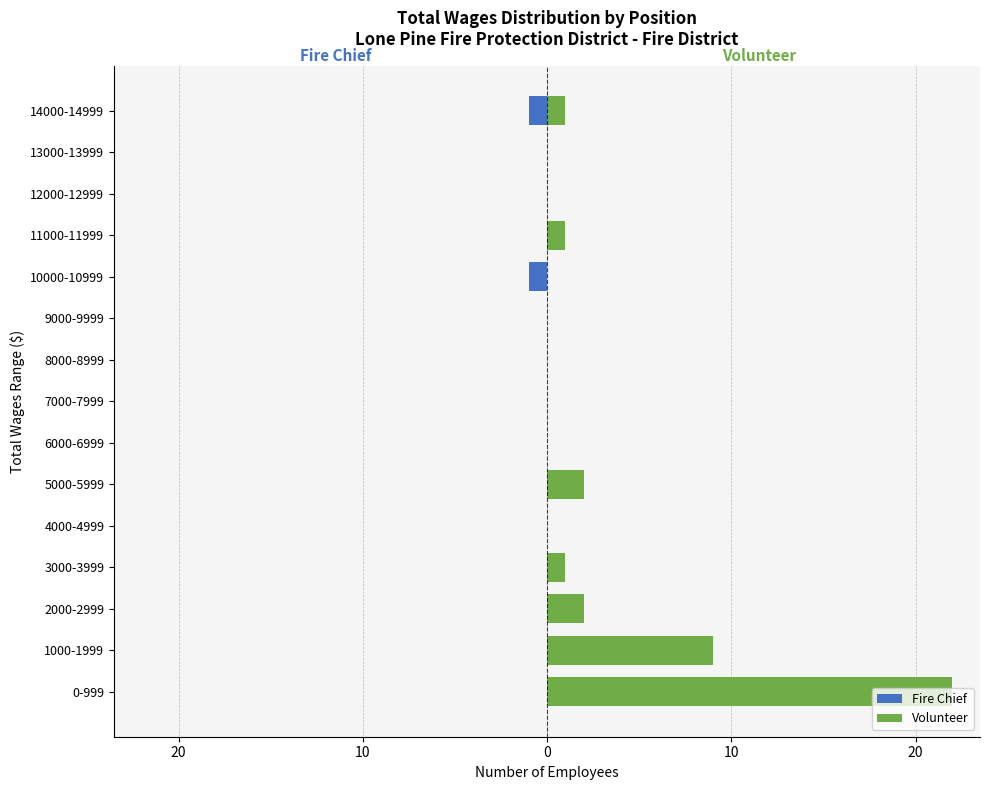

Which series changed the most between 7000-7999 and 13000-13999?

Fire Chief